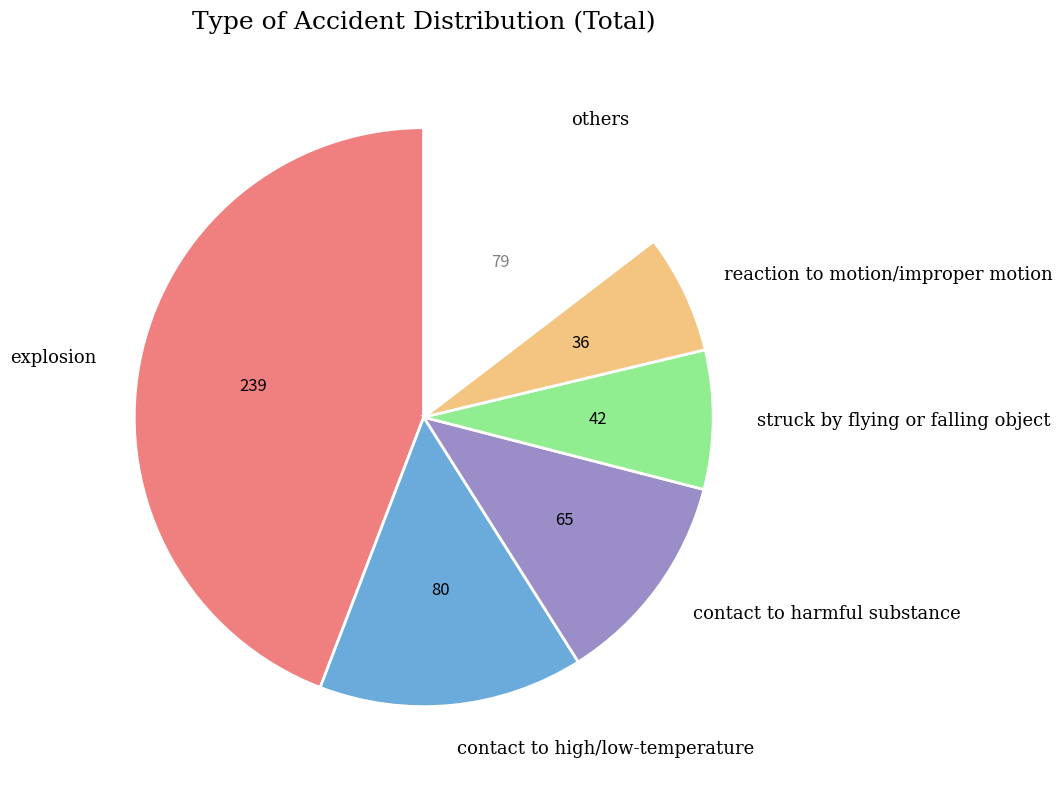

Does others represent more than half of the total?

No